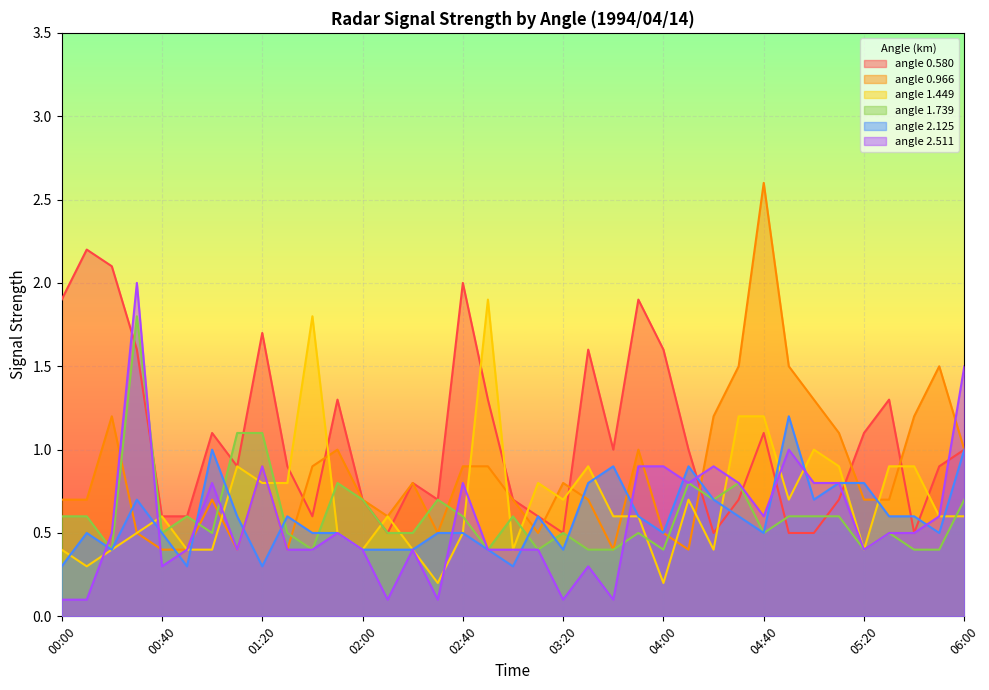

Reading right to left, list all the values displayed in this chart.

0.580: 1.0	0.9	0.5	1.3	1.1	0.7	0.5	0.5	1.1	0.7	0.5	1.0	1.6	1.9	1.0	1.6	0.5	0.6	0.7	1.3	2.0	0.7	0.8	0.5	0.7	1.3	0.6	0.9	1.7	0.9	1.1	0.6	0.6	1.6	2.1	2.2	1.9
0.966: 1.0	1.5	1.2	0.7	0.7	1.1	1.3	1.5	2.6	1.5	1.2	0.4	0.5	1.0	0.4	0.7	0.8	0.5	0.7	0.9	0.9	0.5	0.8	0.6	0.7	1.0	0.9	0.4	0.9	0.4	0.7	0.4	0.4	0.5	1.2	0.7	0.7
1.449: 0.6	0.6	0.9	0.9	0.4	0.9	1.0	0.7	1.2	1.2	0.4	0.7	0.2	0.6	0.6	0.9	0.7	0.8	0.4	1.9	0.5	0.2	0.4	0.6	0.4	0.5	1.8	0.8	0.8	0.9	0.4	0.4	0.6	0.5	0.4	0.3	0.4
1.739: 0.7	0.4	0.4	0.5	0.4	0.6	0.6	0.6	0.5	0.8	0.7	0.8	0.4	0.5	0.4	0.4	0.5	0.4	0.6	0.4	0.6	0.7	0.5	0.5	0.7	0.8	0.4	0.5	1.1	1.1	0.5	0.6	0.5	1.8	0.4	0.6	0.6
2.125: 1.0	0.5	0.6	0.6	0.8	0.8	0.7	1.2	0.5	0.6	0.7	0.9	0.5	0.6	0.9	0.8	0.4	0.6	0.3	0.4	0.5	0.5	0.4	0.4	0.4	0.5	0.5	0.6	0.3	0.6	1.0	0.3	0.5	0.7	0.4	0.5	0.3
2.511: 1.5	0.6	0.5	0.5	0.4	0.8	0.8	1.0	0.6	0.8	0.9	0.8	0.9	0.9	0.1	0.3	0.1	0.4	0.4	0.4	0.8	0.1	0.4	0.1	0.4	0.5	0.4	0.4	0.9	0.4	0.8	0.4	0.3	2.0	0.5	0.1	0.1